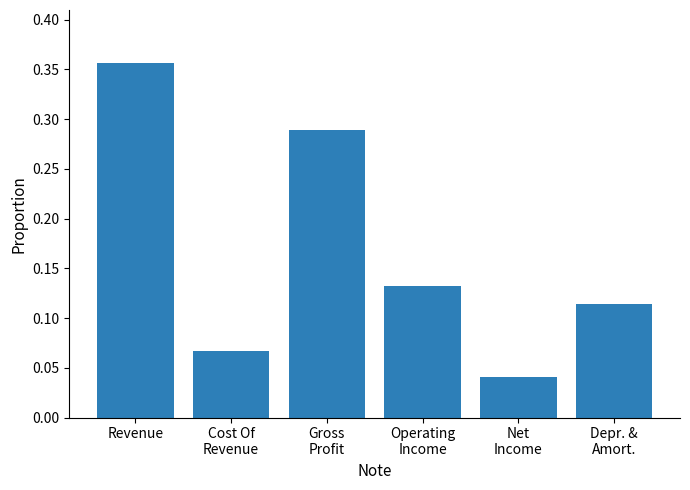

Are the bars grouped side by side (vs. stacked)?

No